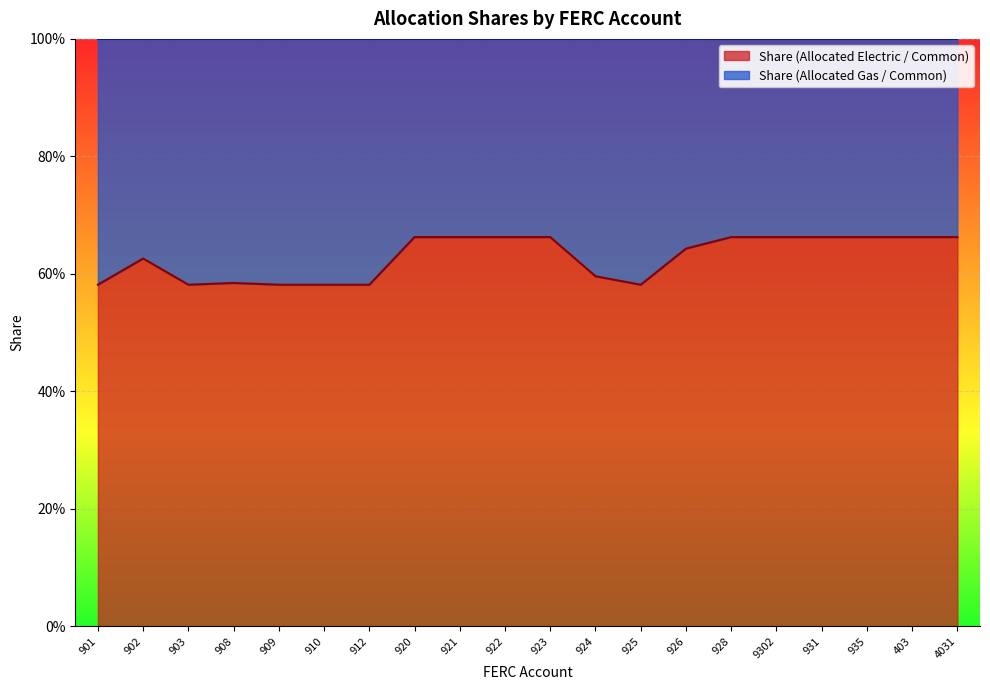

Reading right to left, extract all data points from this chart.

0.7	0.7	0.7	0.7	0.7	0.7	0.6	0.6	0.6	0.7	0.7	0.7	0.7	0.6	0.6	0.6	0.6	0.6	0.6	0.6